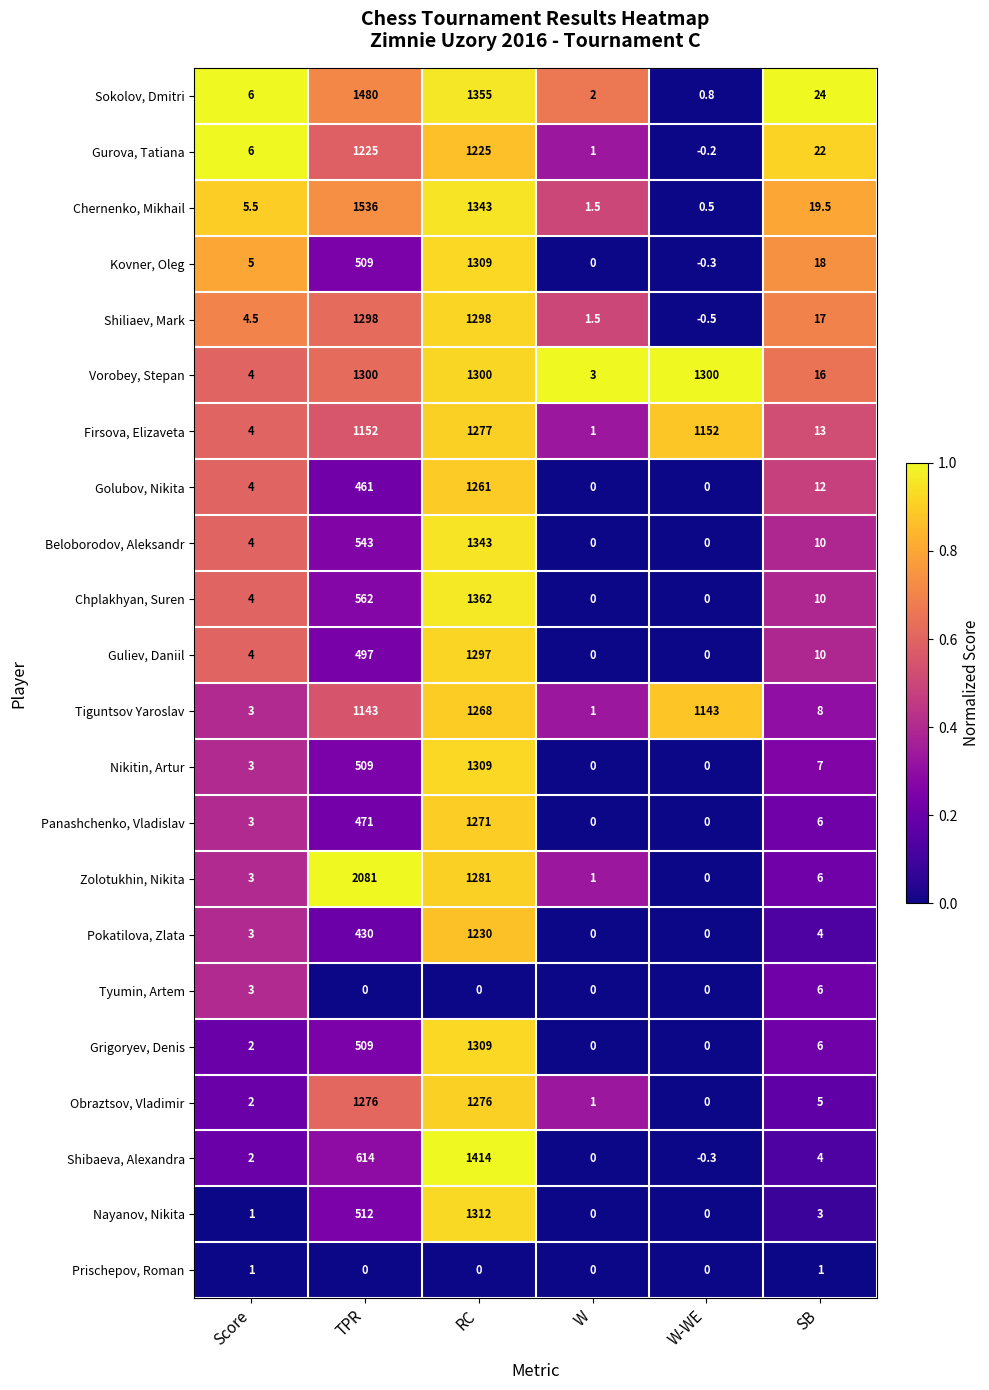

List the labels in order of Kovner, Oleg value, smallest first.

W-WE, W, Score, SB, TPR, RC